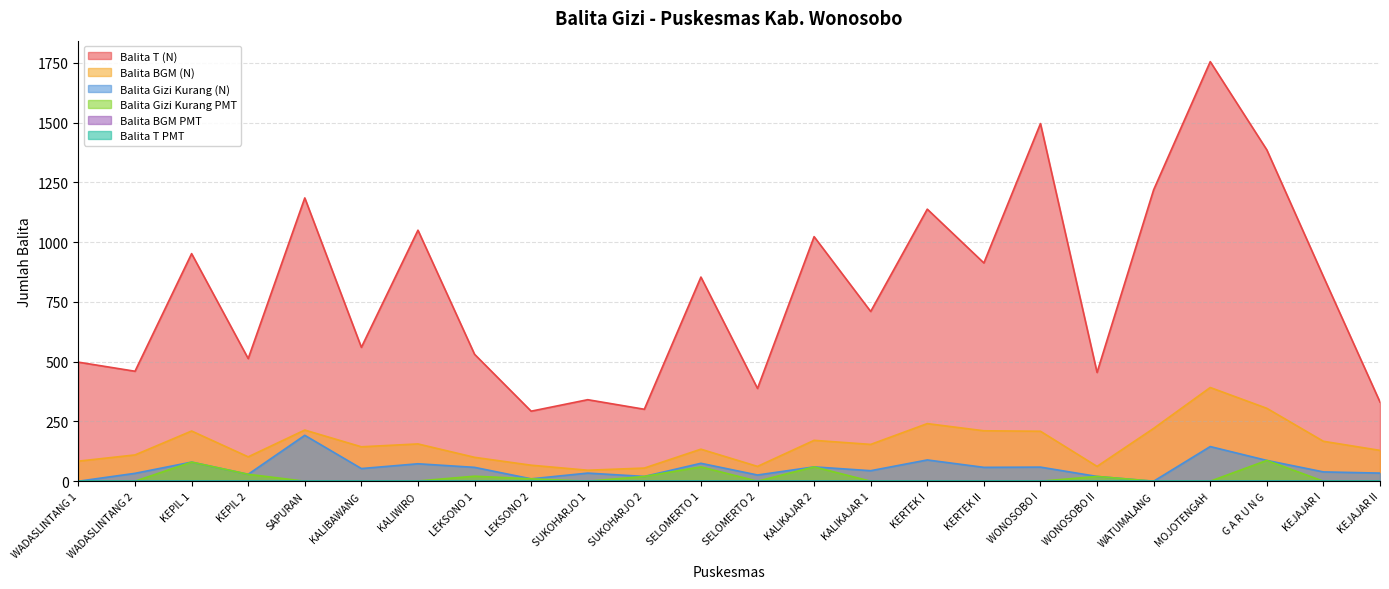

True or false: Balita T (N) and Balita Gizi Kurang (N) cross at least once.

False